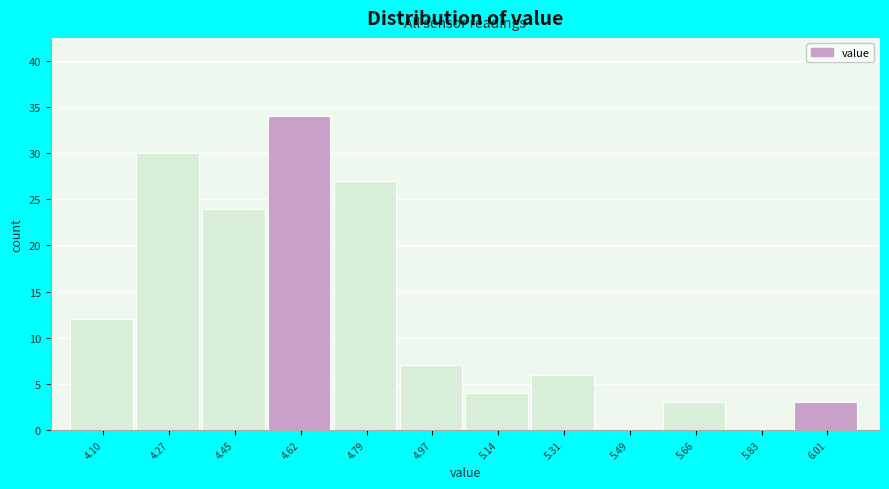

Reading left to right, extract all data points from this chart.

4.10=12	4.27=30	4.45=24	4.62=34	4.79=27	4.97=7	5.14=4	5.31=6	5.49=0	5.66=3	5.83=0	6.01=3